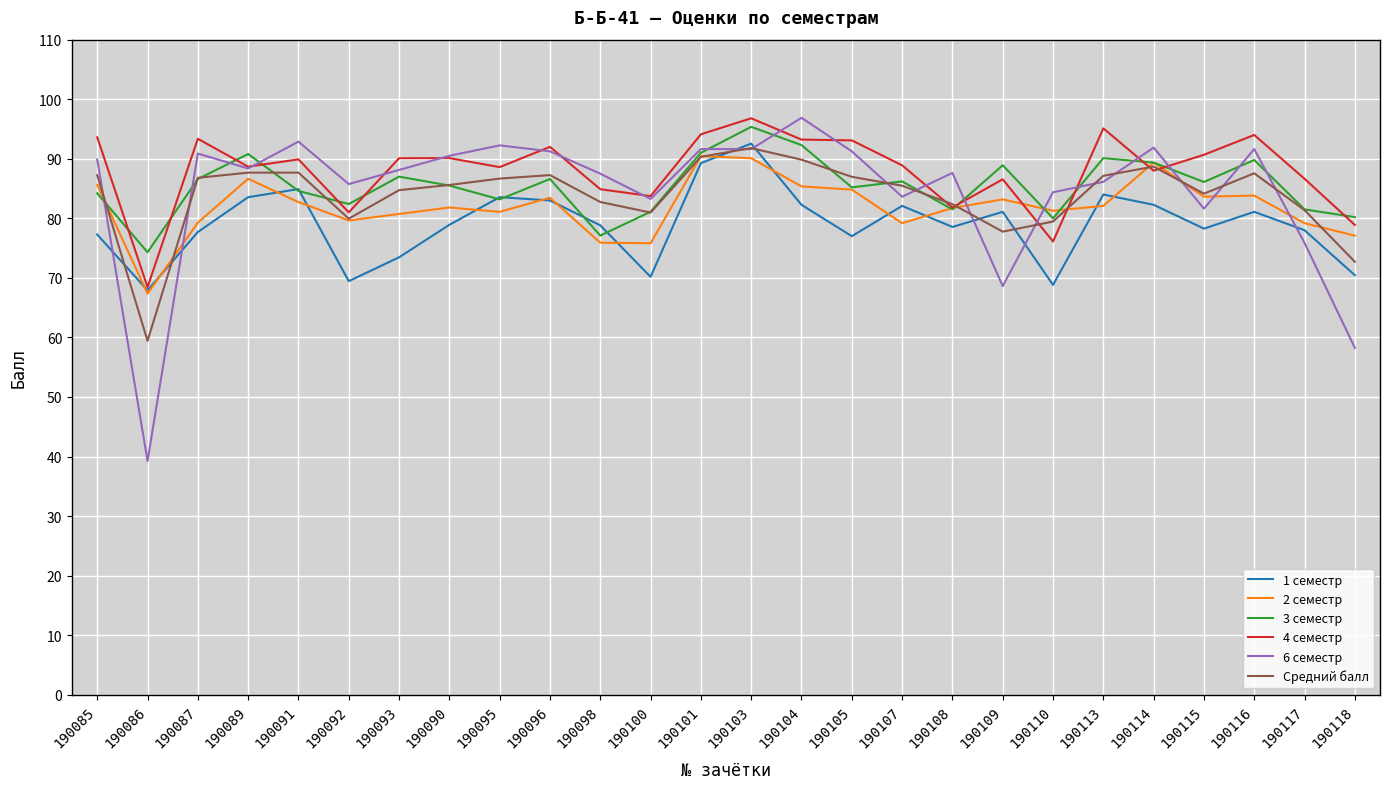

True or false: 6 семестр and 2 семестр cross at least once.

True